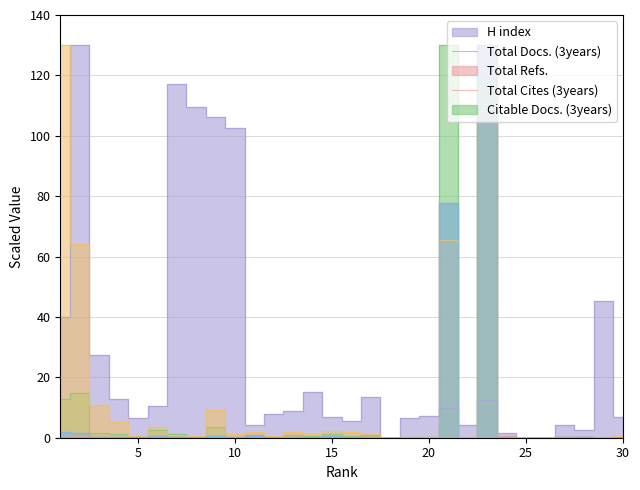

After their last crossing, which series has the higher values: H index or Total Refs.?

H index